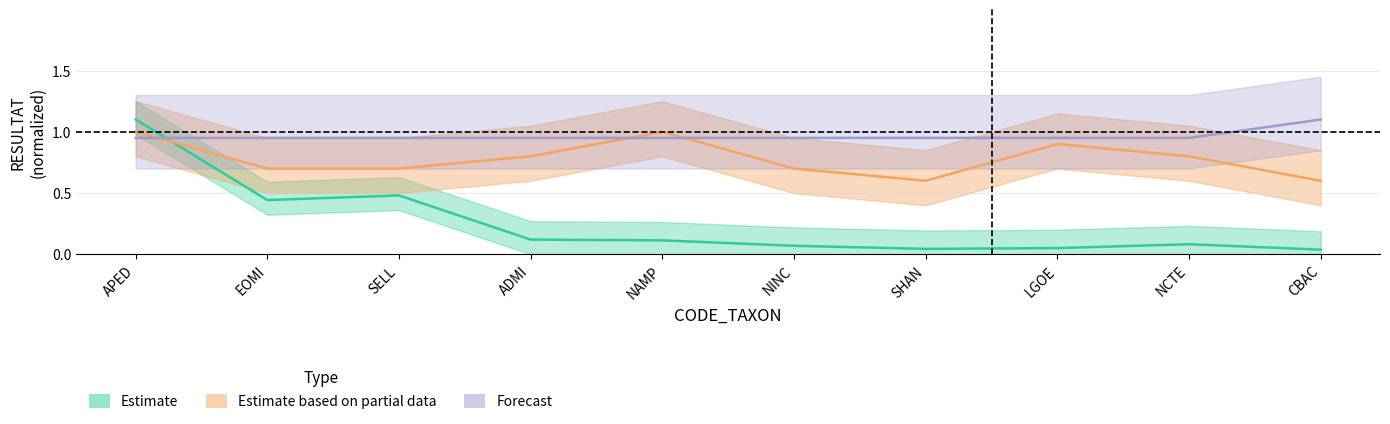

Rank the categories by Estimate value from highest to lowest.

APED, SELL, EOMI, ADMI, NAMP, NCTE, NINC, LGOE, SHAN, CBAC